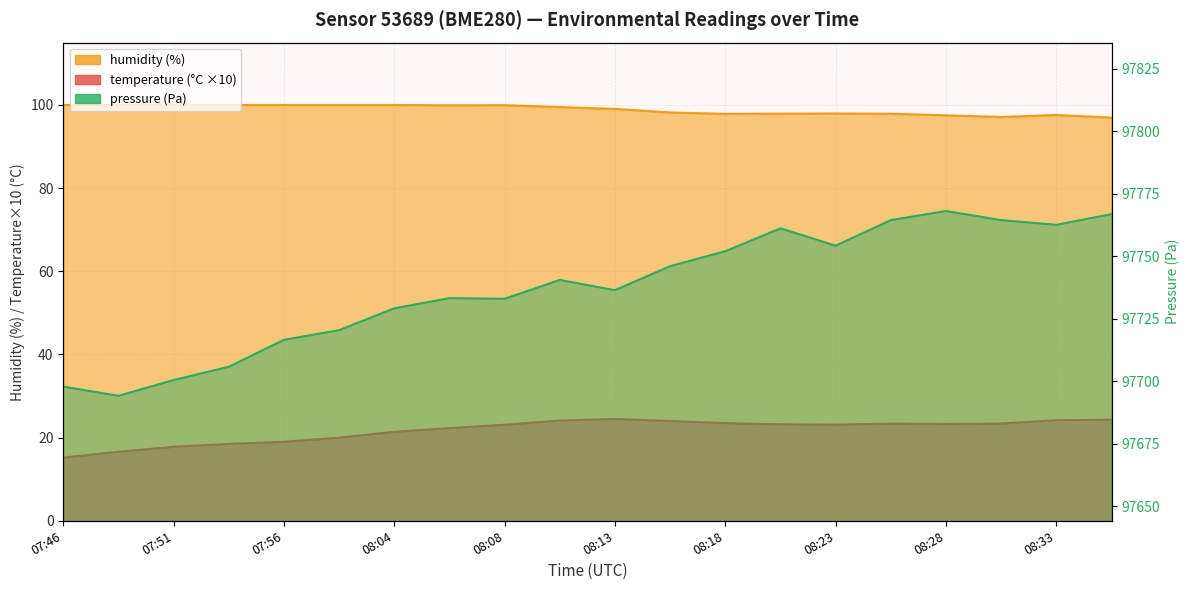

What is the label of the 1st point from the left?

07:46